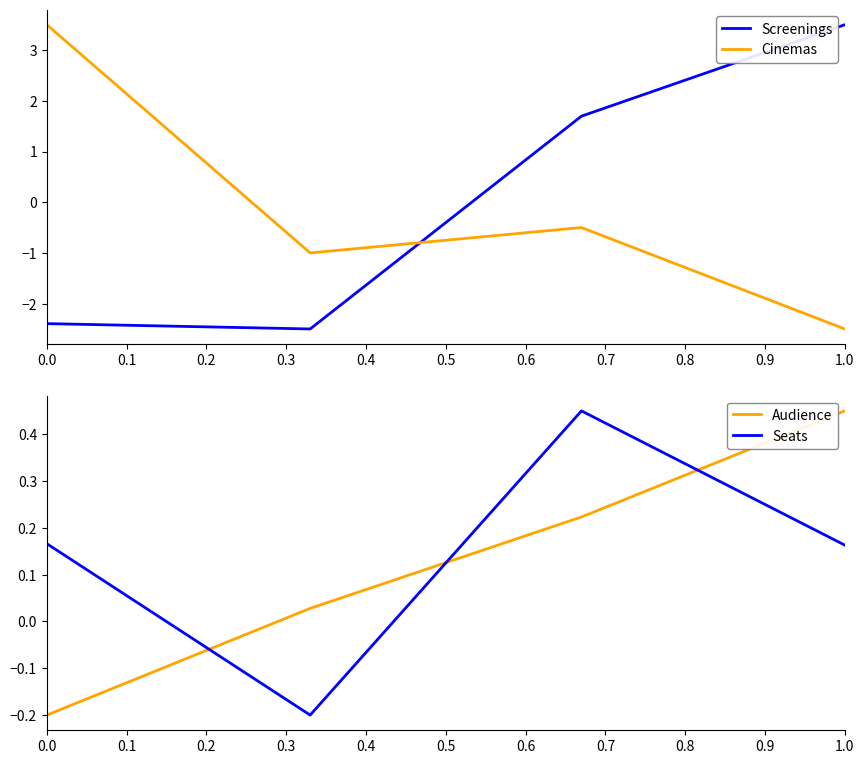

After their last crossing, which series has the higher values: Screenings or Cinemas?

Screenings